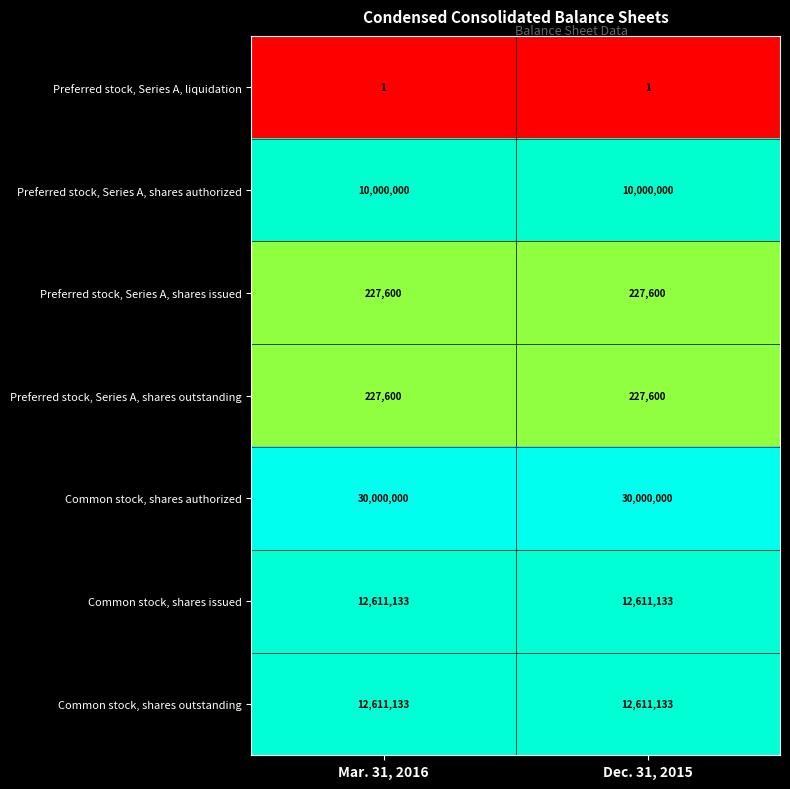

True or false: Common stock, shares authorized has a value of 47663555 at Mar. 31, 2016.

False